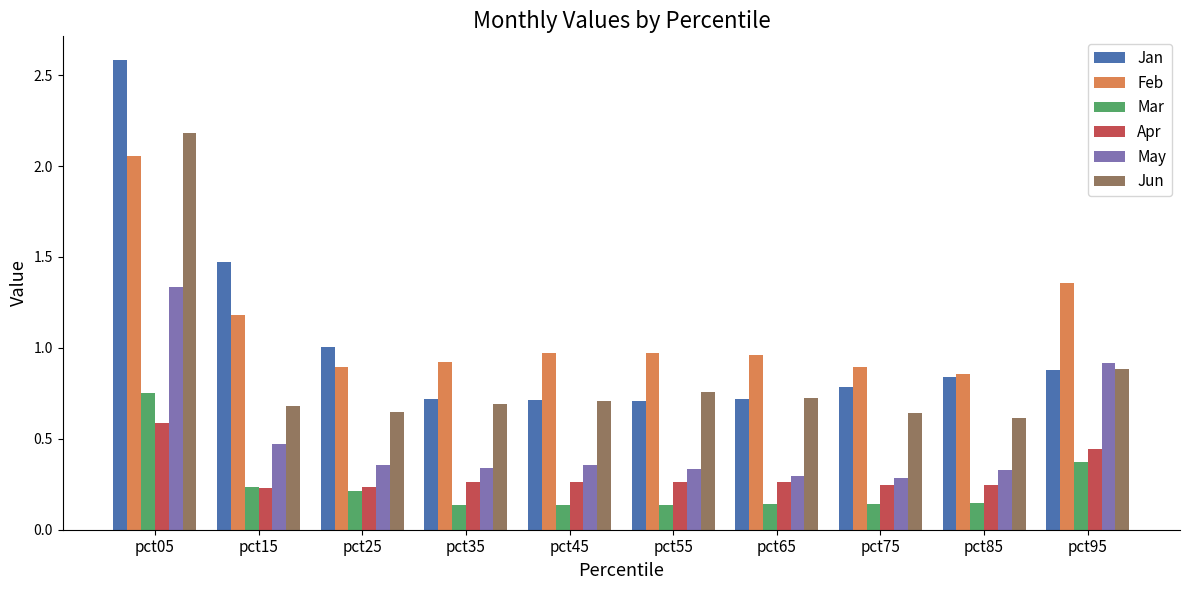

Which series changed the most between pct05 and pct15?

Jun